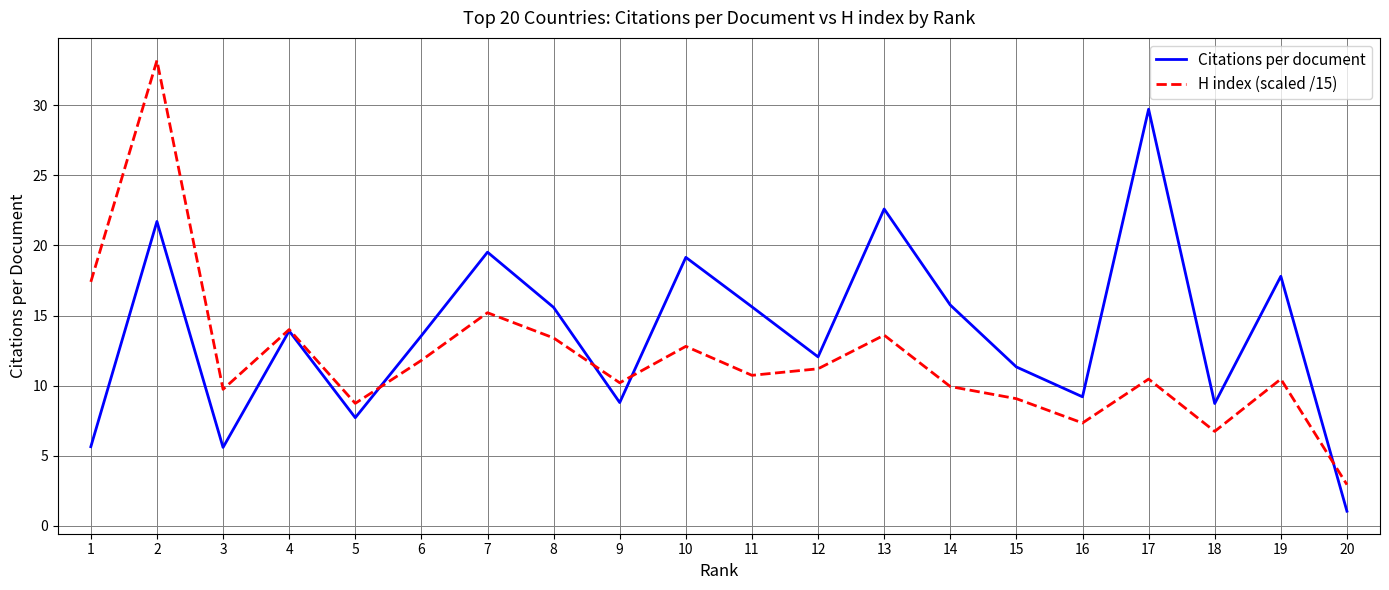

Which series has the largest total across all categories?

Citations per document